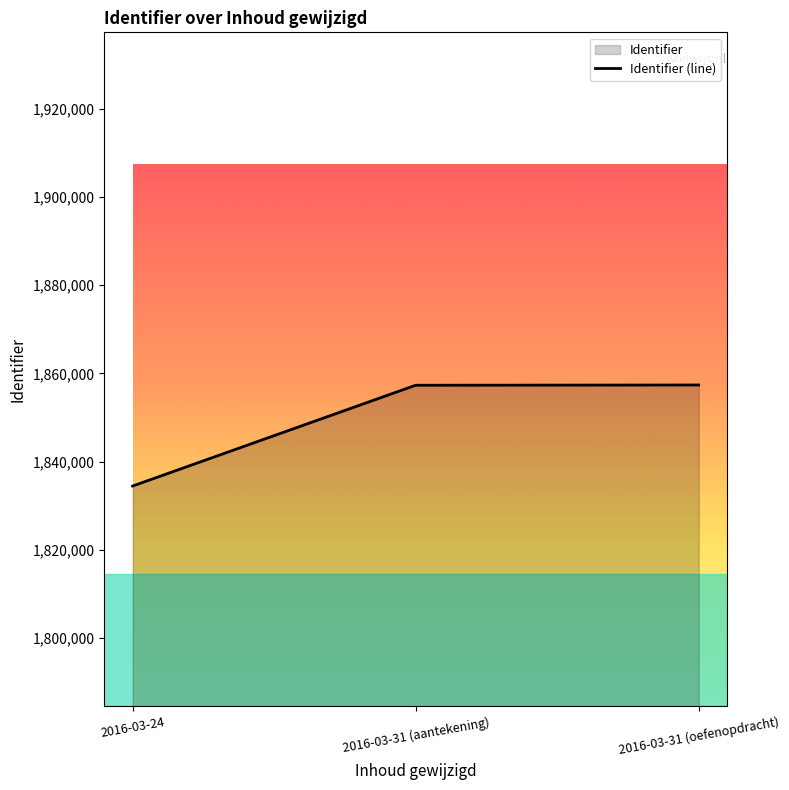

Rank the categories by value from highest to lowest.

2016-03-31 (oefenopdracht), 2016-03-31 (aantekening), 2016-03-24